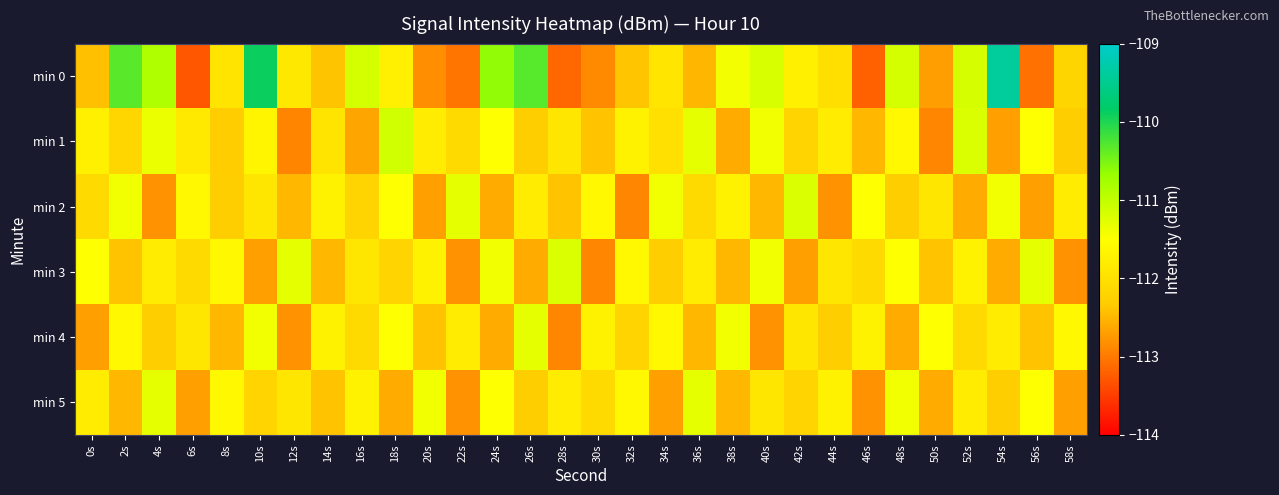

Rank the series by their maximum value, from lowest to highest.

min 4, min 5, min 2, min 3, min 1, min 0